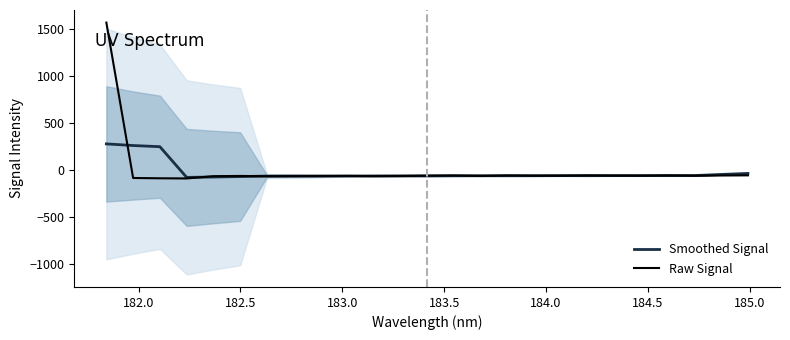

How many intersections are there between Raw Signal and Smoothed Signal?

13